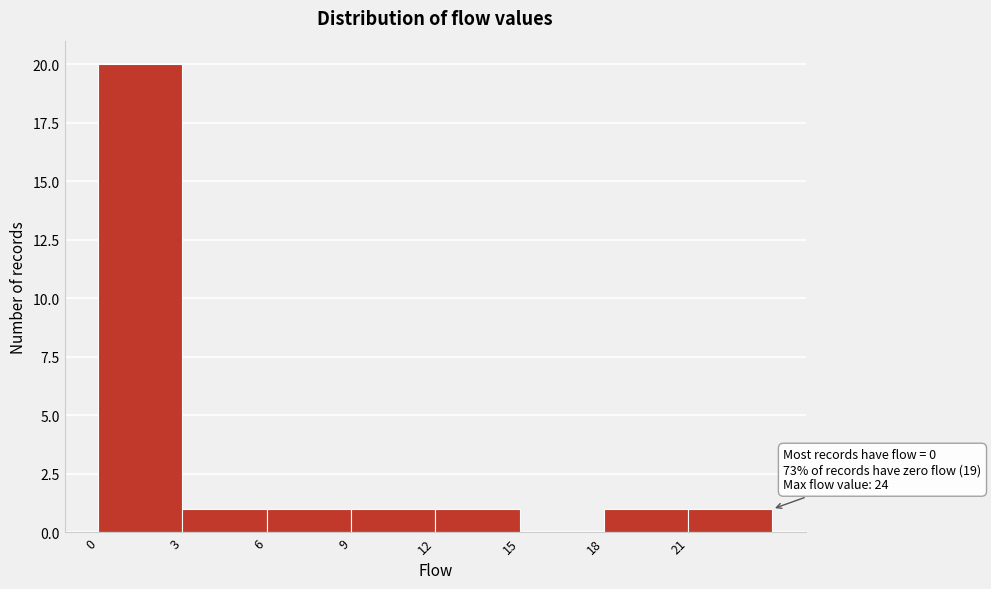

Which range on the x-axis has the tallest bar?

0 to 3